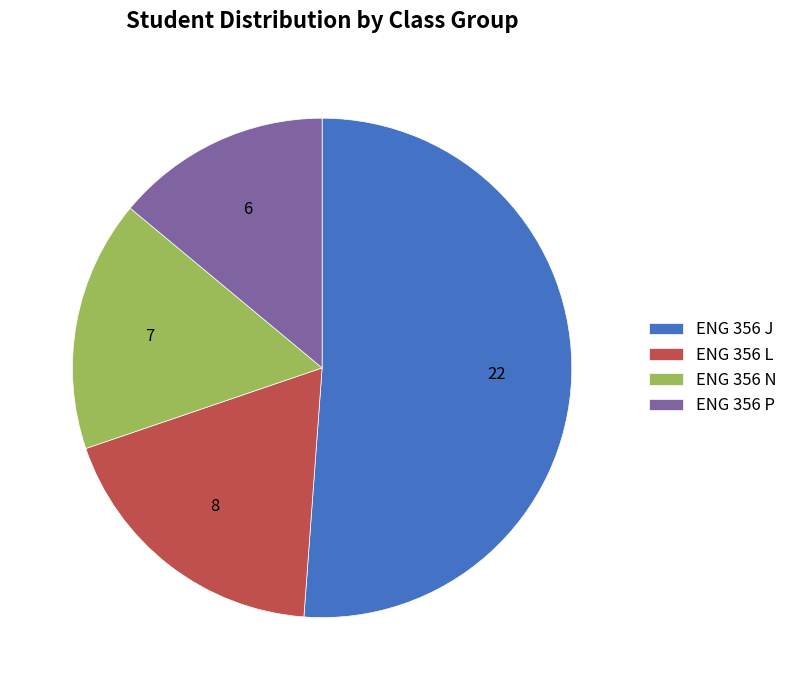

How many slices are in this pie chart?

4